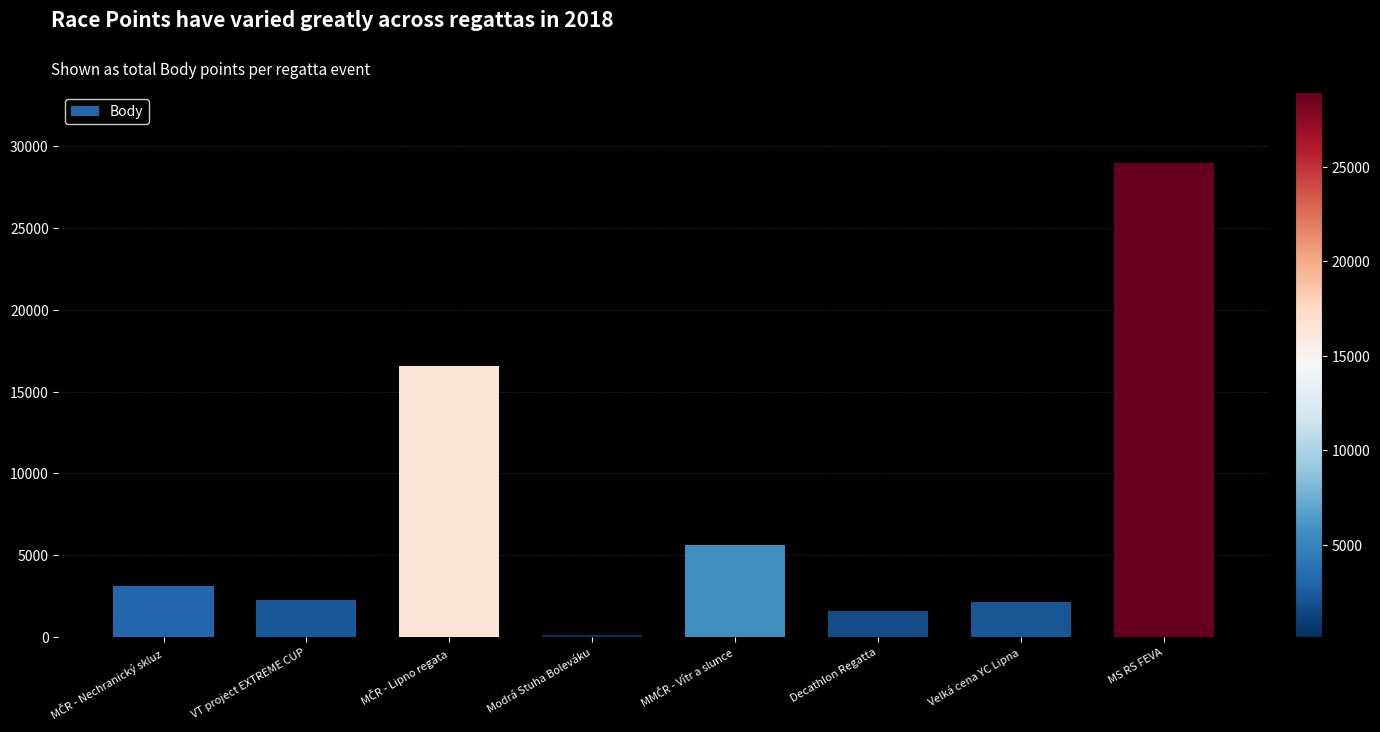

How many data points are less than 3128?

4